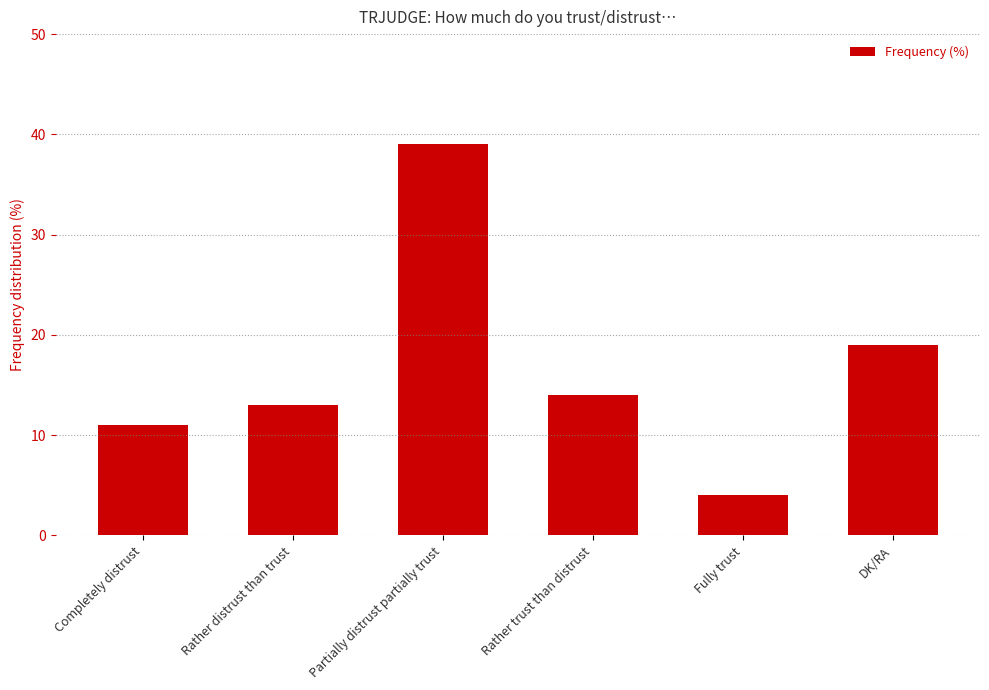

Which label corresponds to the largest value in the chart?

Partially distrust partially trust